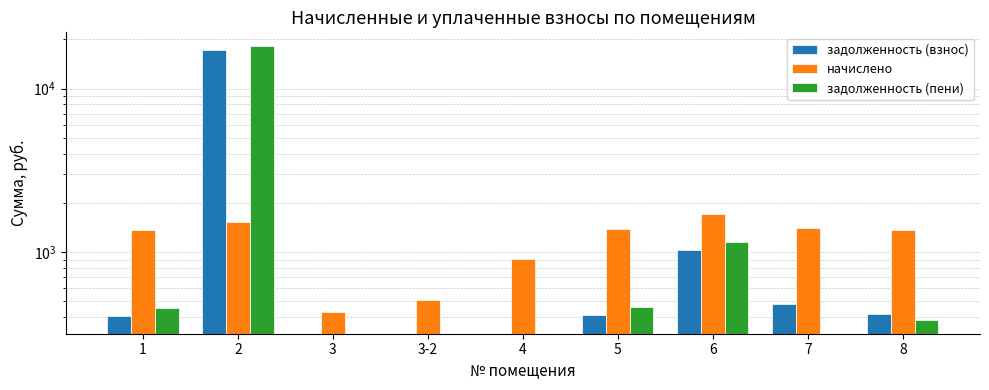

Where does the задолженность (взнос) series first go above 413?

2